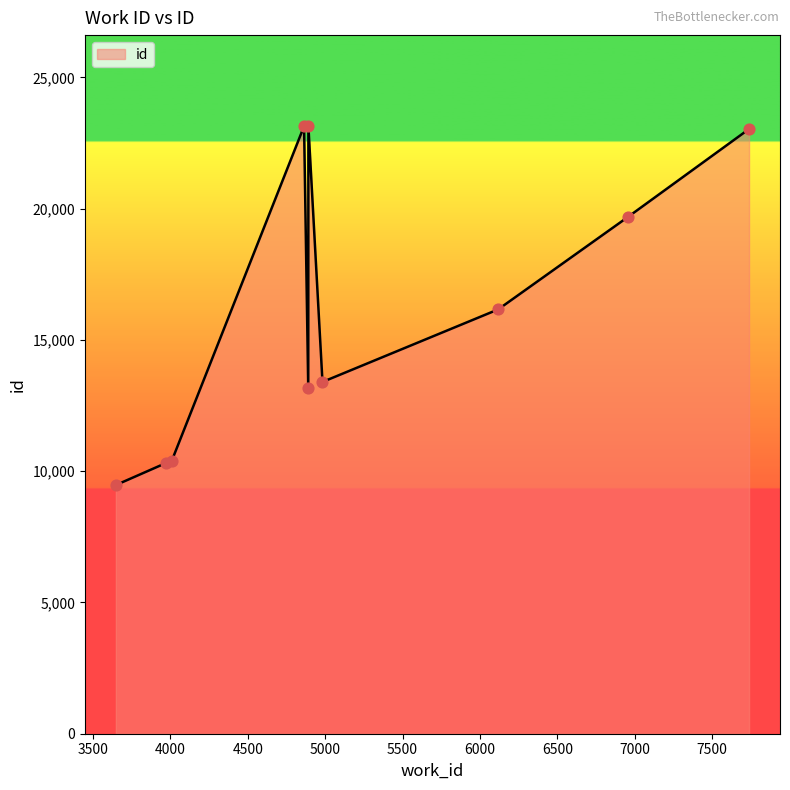

What is the minimum value shown in the chart?

9471